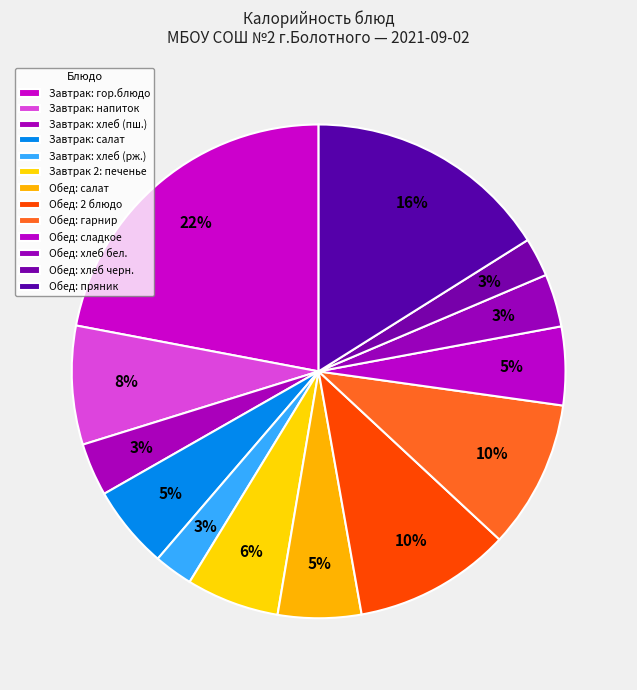

To the nearest percent, what is the difference between the largest and smallest slice percentages?

19%